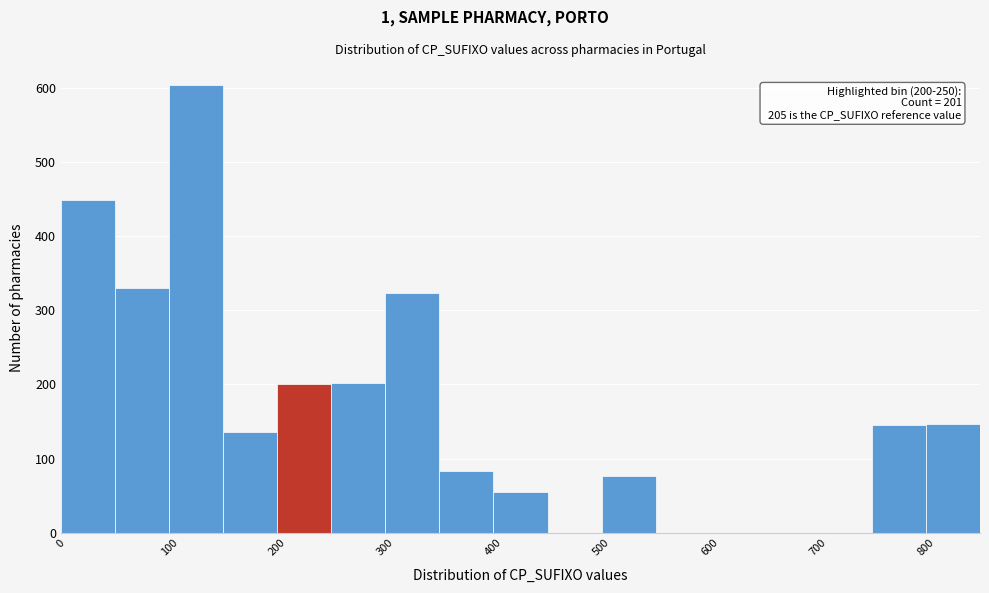

Which range on the x-axis has the tallest bar?

100 to 150